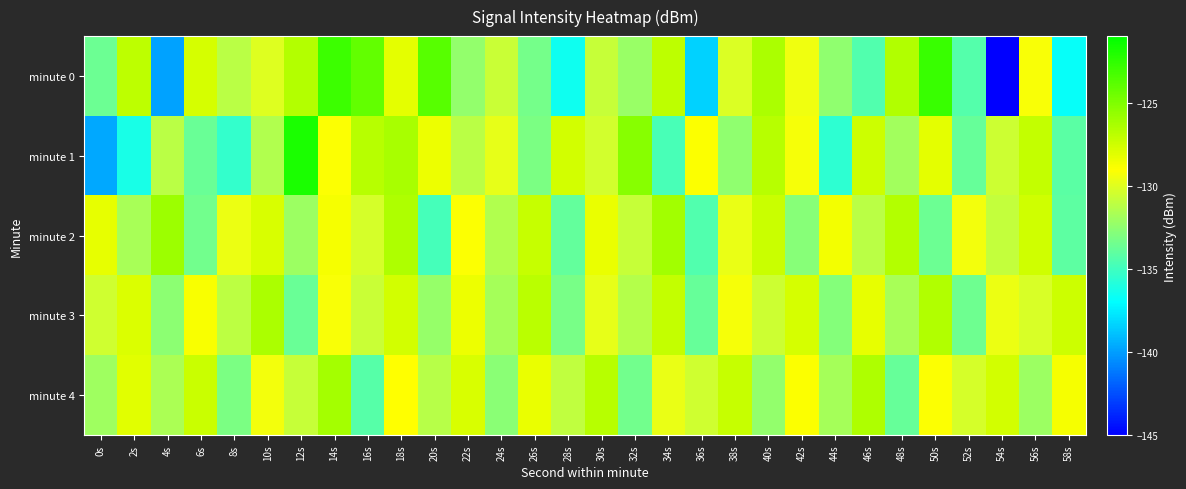

Between 20s and 28s, which series saw the biggest shift?

minute 0